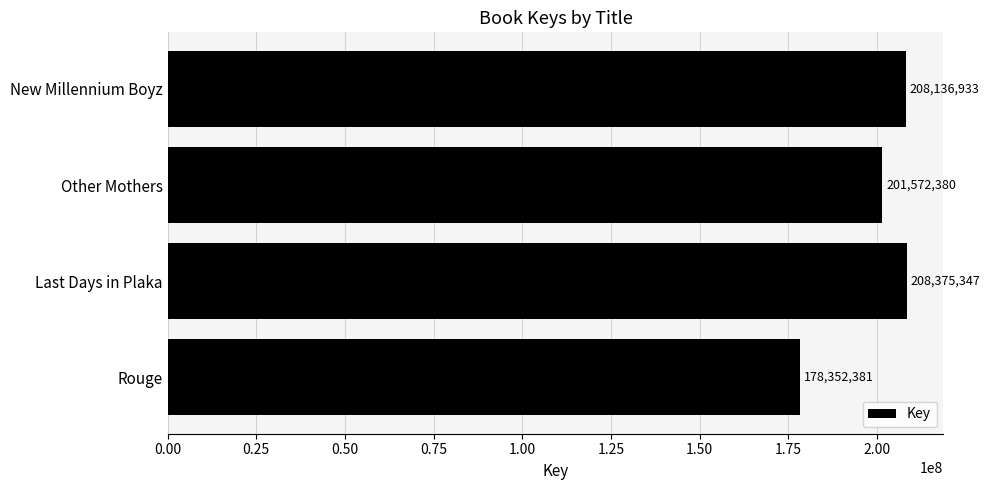

Are the bars horizontal?

Yes